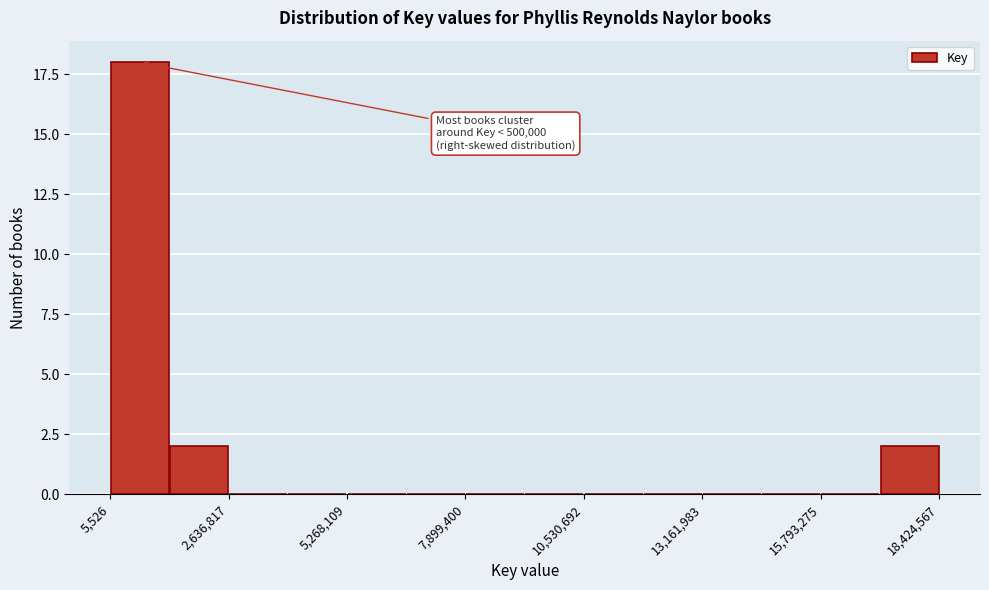

Around what value on the x-axis is the tallest bar? Give the approximate position of its centre, as read against the axis.

500000